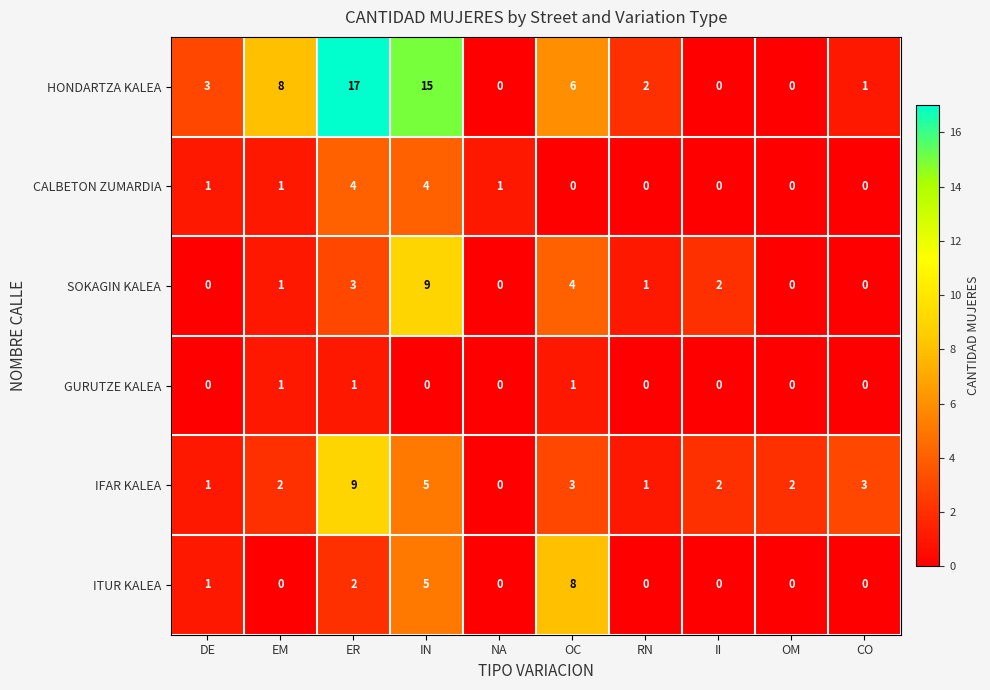

Is it true that SOKAGIN KALEA equals 0 at DE?

True